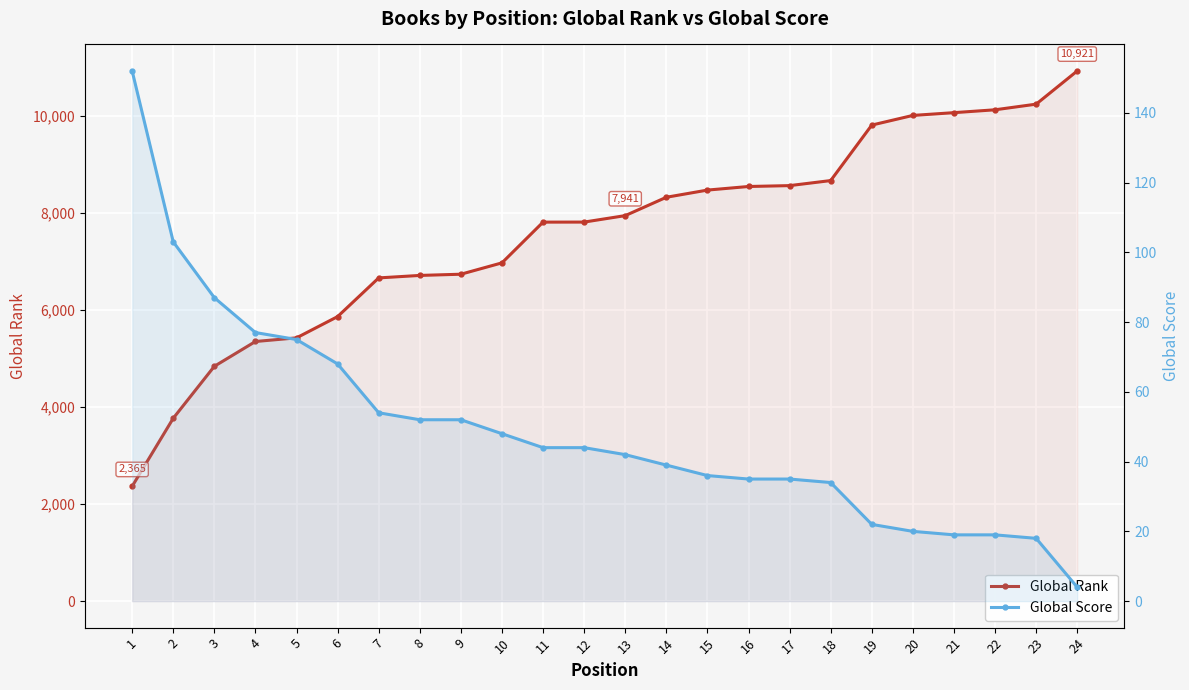

What are all the series names shown in the legend?

Global Rank, Global Score